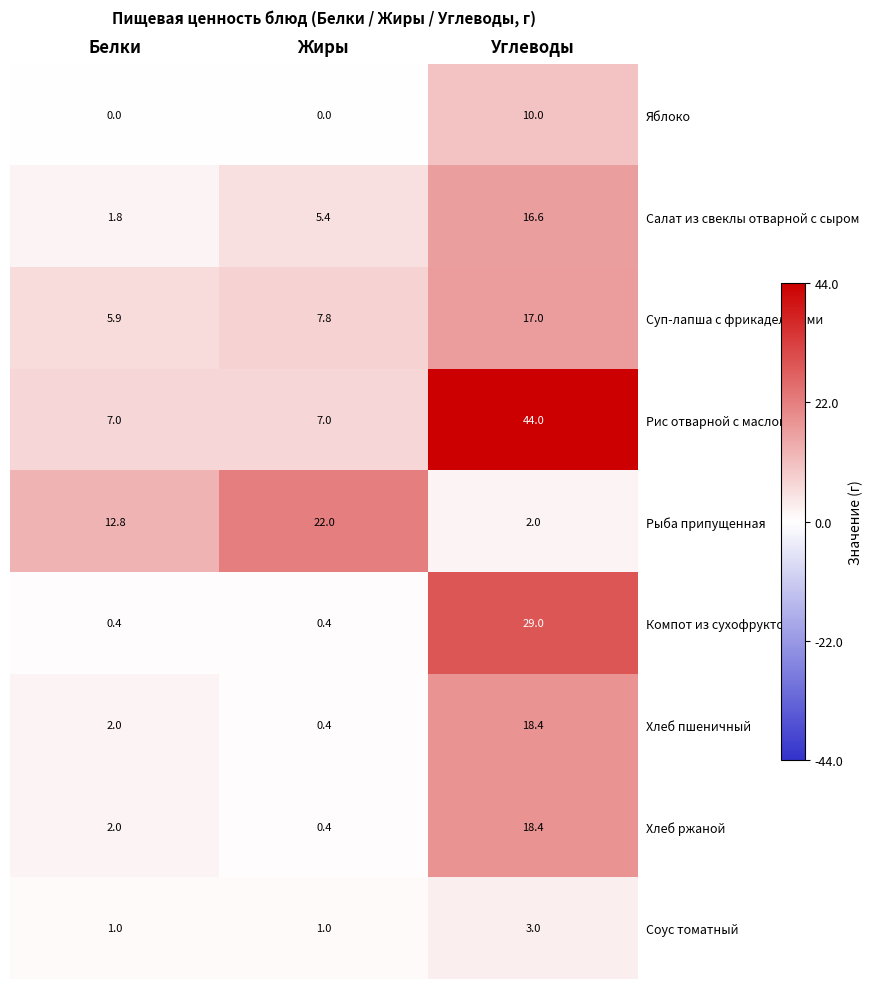

Which category has the highest value in the Рис отварной с маслом series?

Углеводы